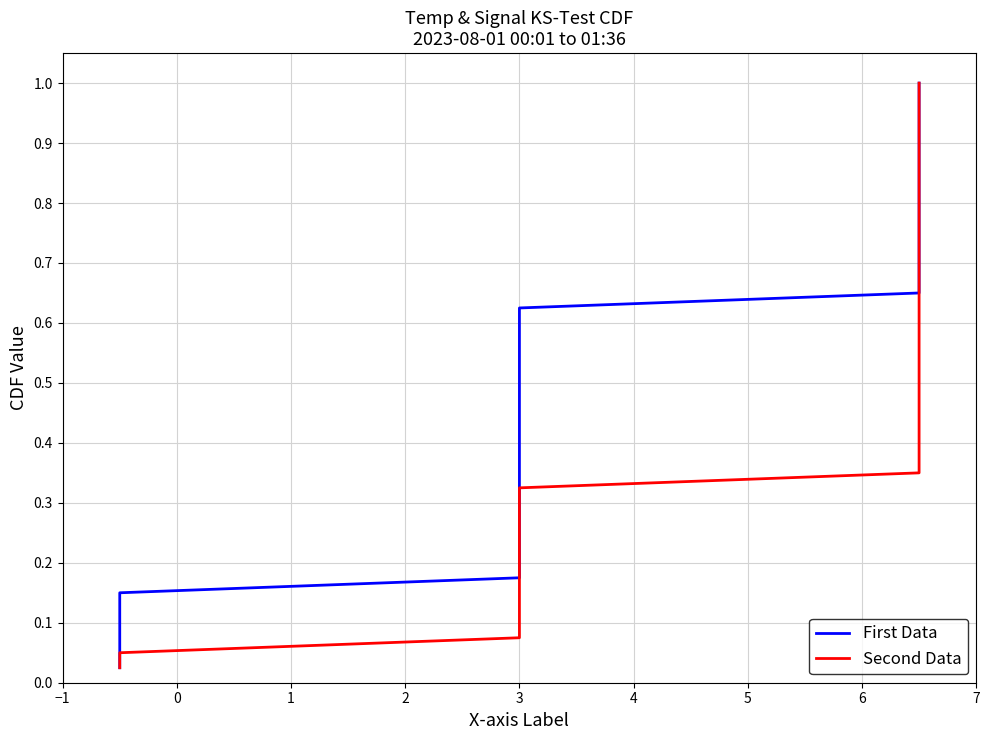

True or false: Second Data and First Data cross at least once.

False